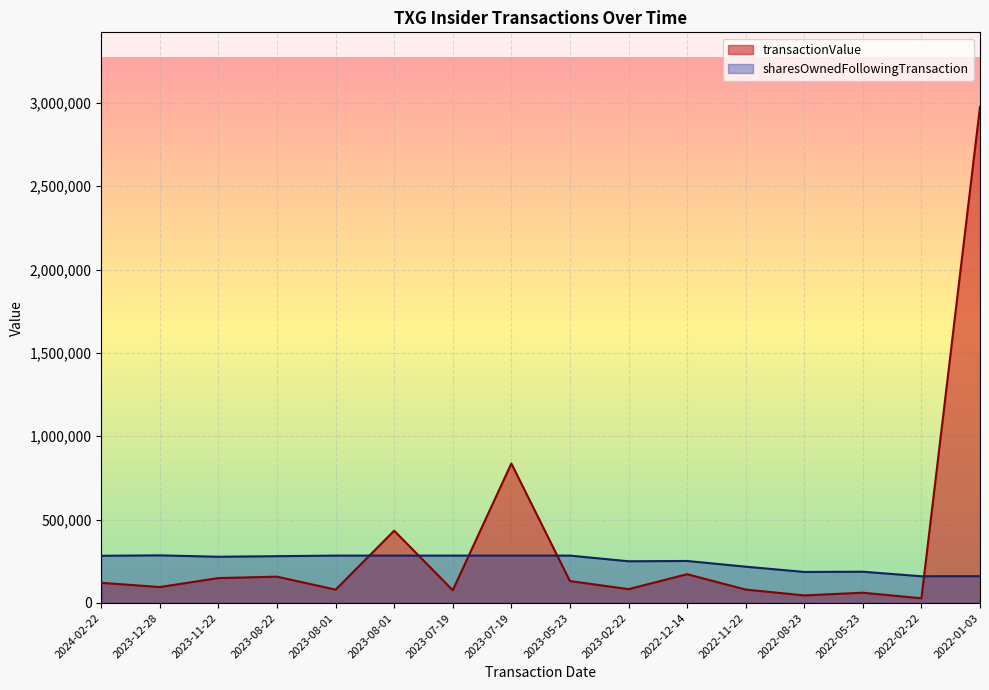

Reading left to right, list all the values displayed in this chart.

transactionValue: 121098	95674	149468	157899	80016	433612	76492	836834	131487	83186	172701	80434	45467	61637	28294	2975950
sharesOwnedFollowingTransaction: 283059	285672	277338	280787	284236	284236	284236	284236	284236	250237	251979	217713	186246	187538	160326	160686